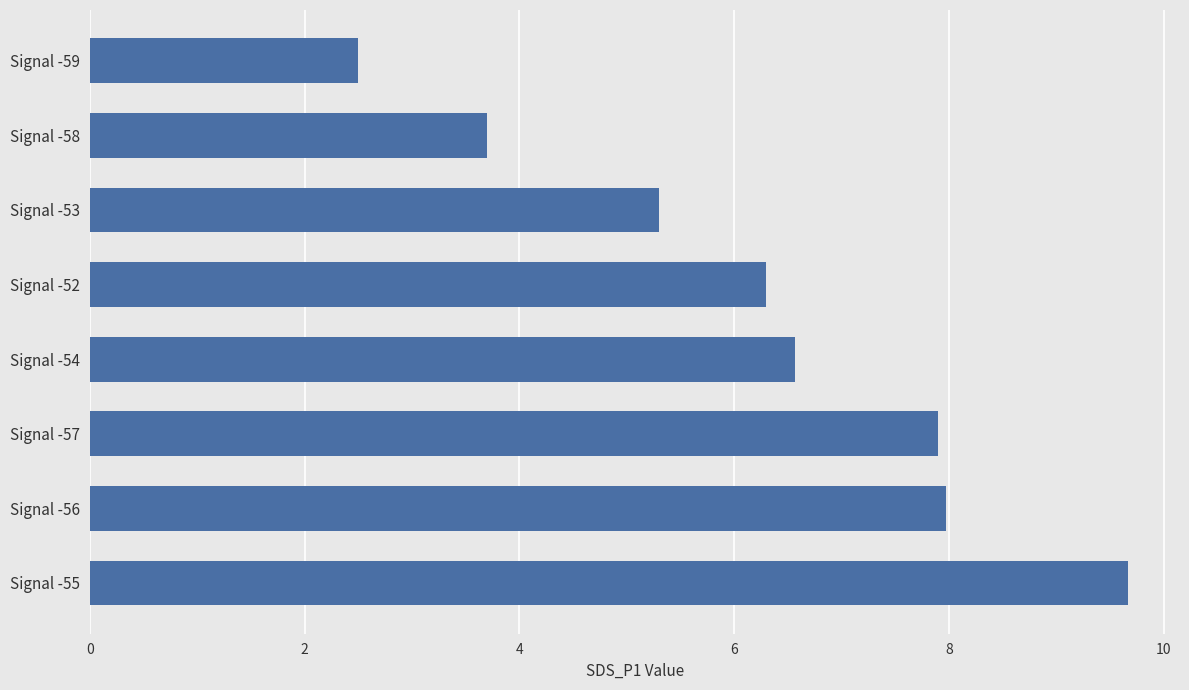

What is the sum of all values?

49.9